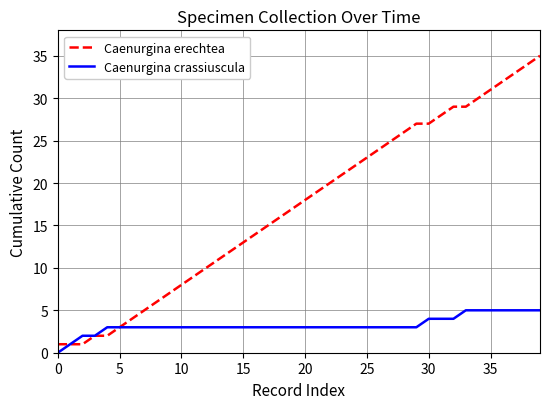

How many series are shown in this chart?

2